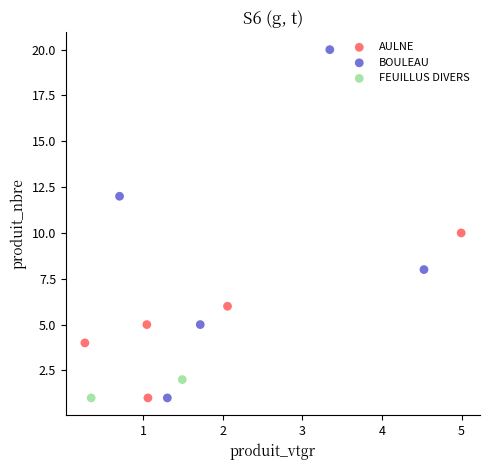

What are all the series names shown in the legend?

AULNE, BOULEAU, FEUILLUS DIVERS